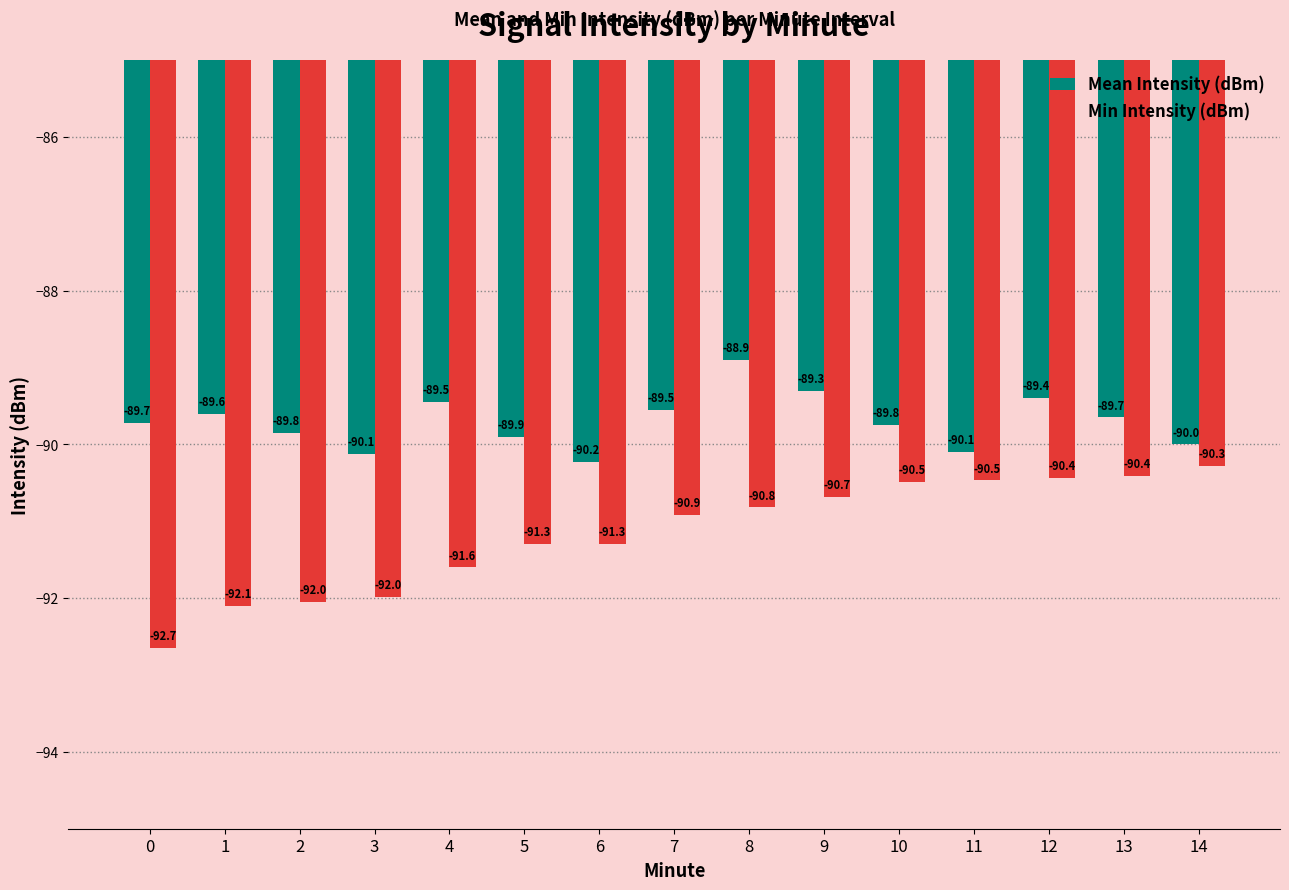

What is the total value across all series at 6?

-181.5